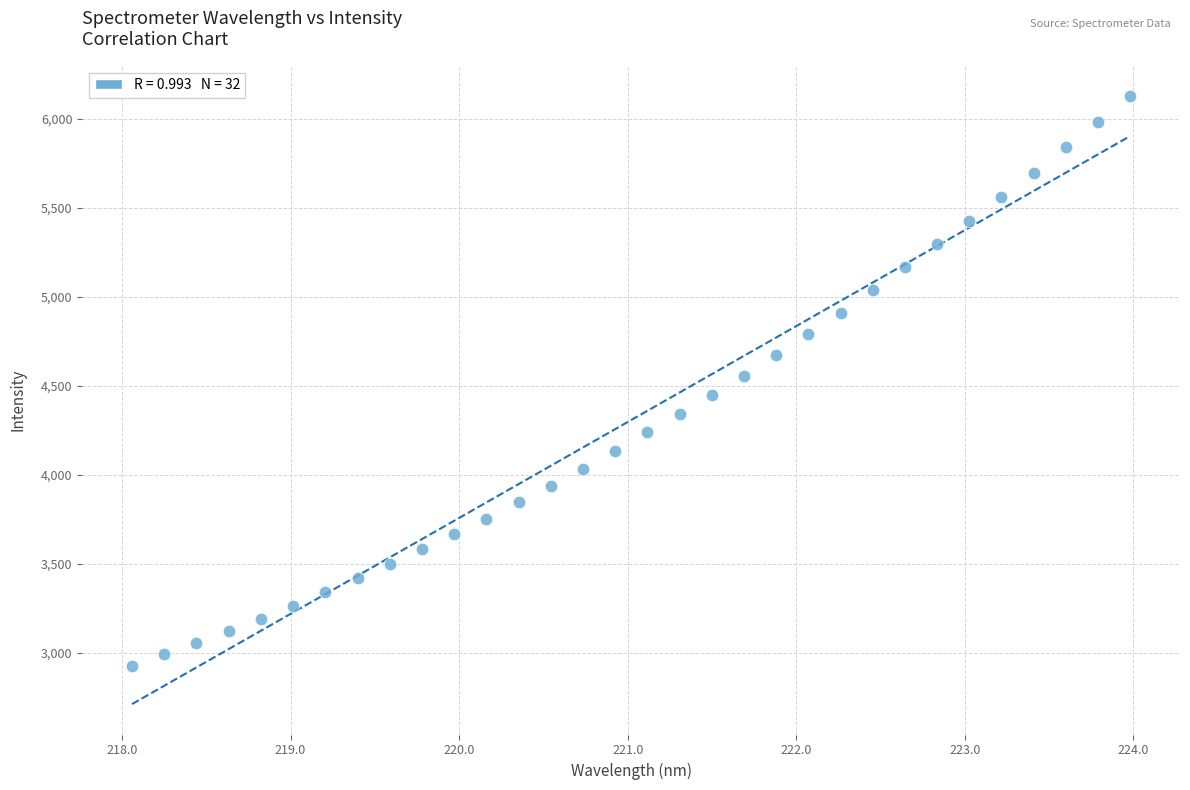

What is the range of X values (max minus min)?

5.9